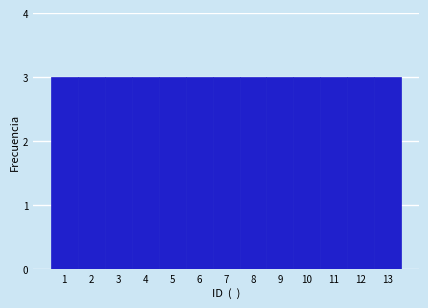

Reading left to right, transcribe this chart: for each bar, give the range it covers on the x-axis and its height. The values are not printed on the chart, so give them approximately, as read against the axis.

0.5 to 1.5: 3
1.5 to 2.5: 3
2.5 to 3.5: 3
3.5 to 4.5: 3
4.5 to 5.5: 3
5.5 to 6.5: 3
6.5 to 7.5: 3
7.5 to 8.5: 3
8.5 to 9.5: 3
9.5 to 10.5: 3
10.5 to 11.5: 3
11.5 to 12.5: 3
12.5 to 13.5: 3